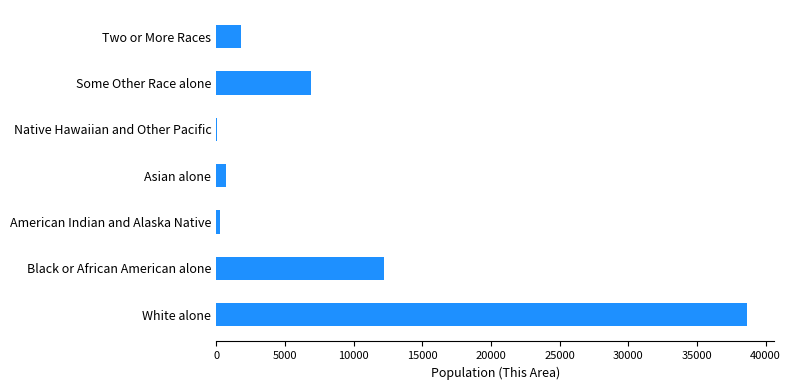

The chart shows a value of 11008 at White alone. True or false?

False